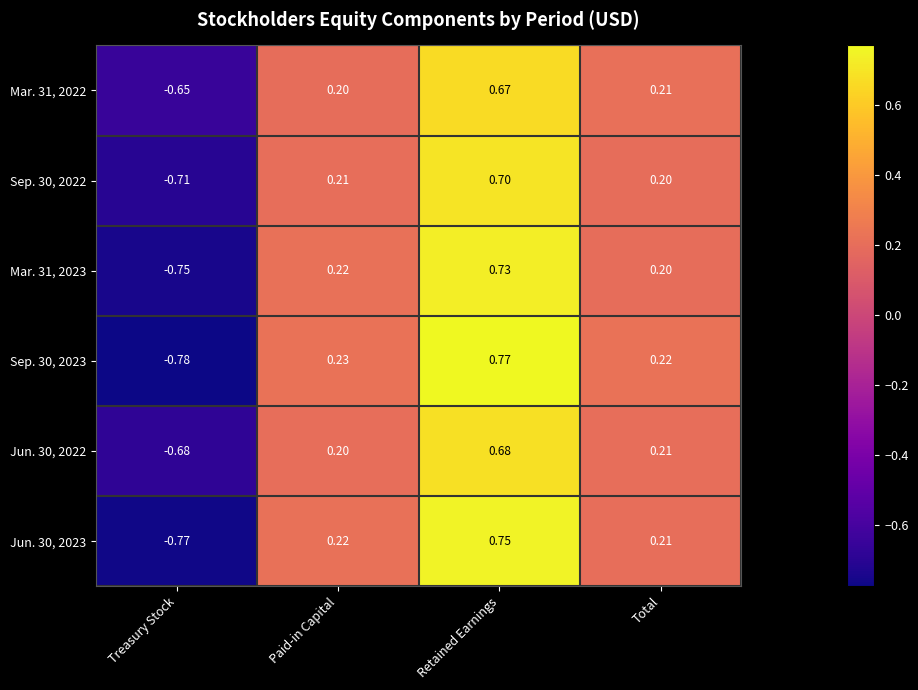

At which label does Jun. 30, 2022 first exceed 0?

Paid-in Capital